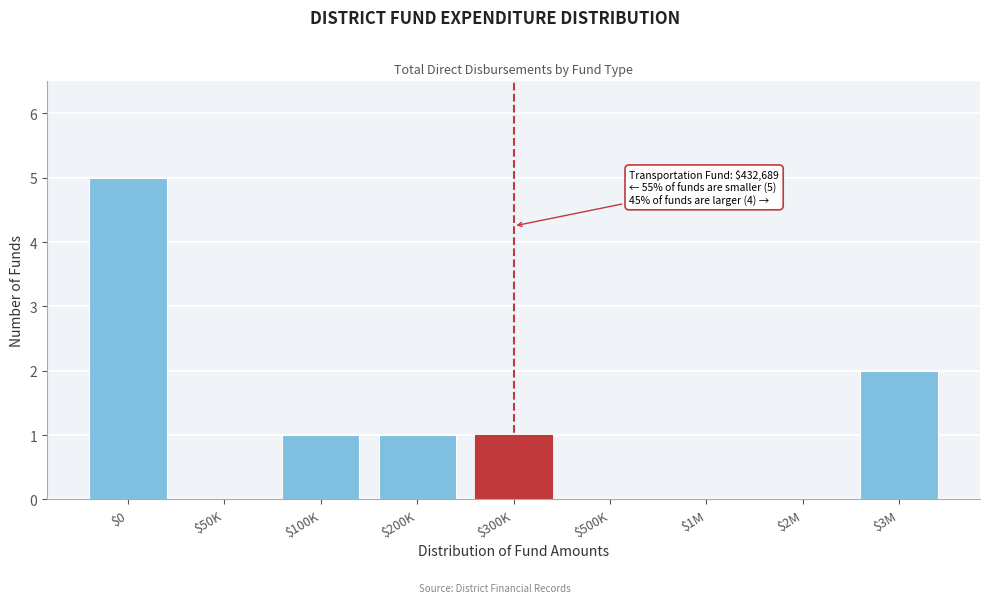

The value at $3M is 1. True or false?

False